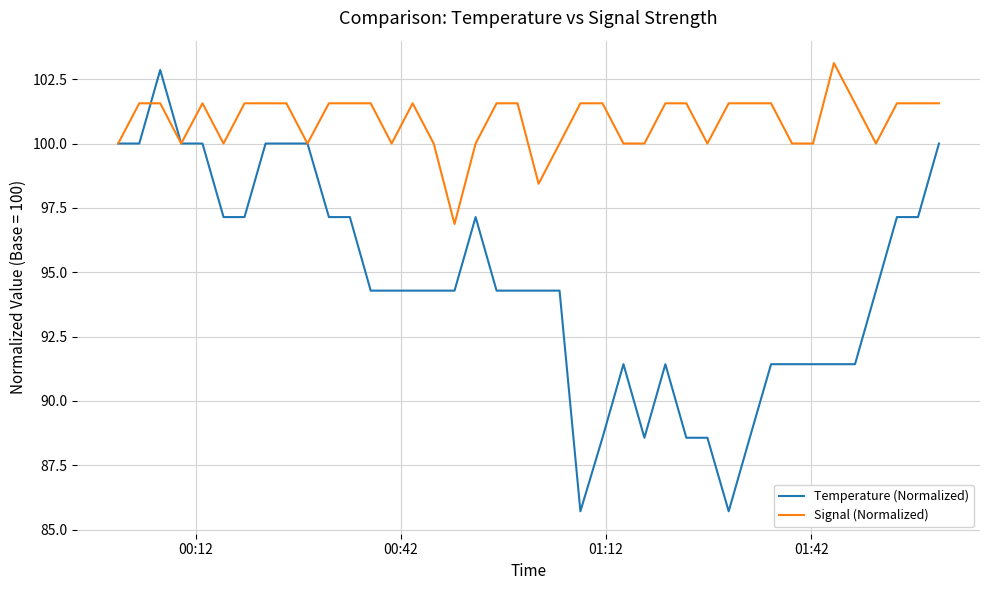

Which series has the largest total across all categories?

Signal (Normalized)